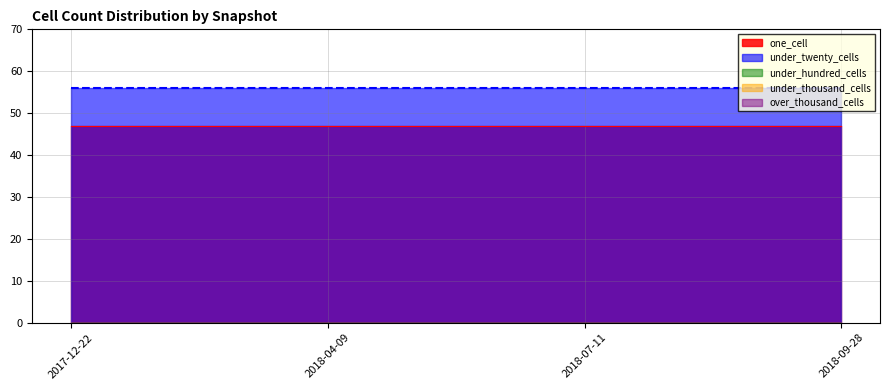

True or false: one_cell and under_twenty_cells cross at least once.

False